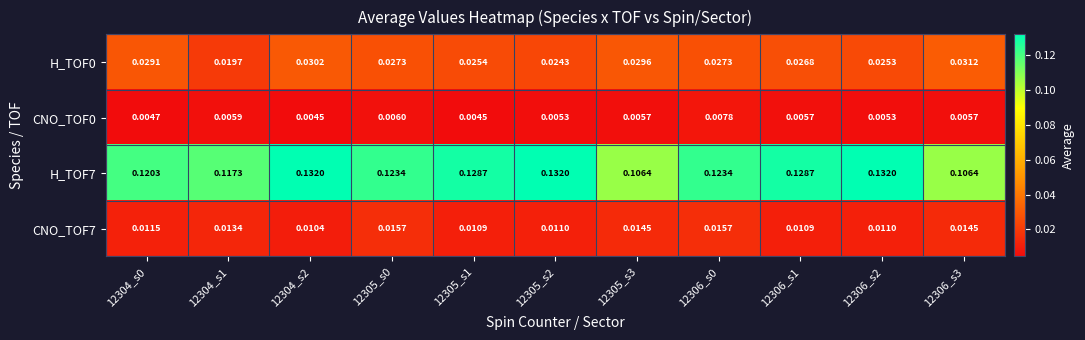

What is the total value across all series at 12305_s2?

0.2